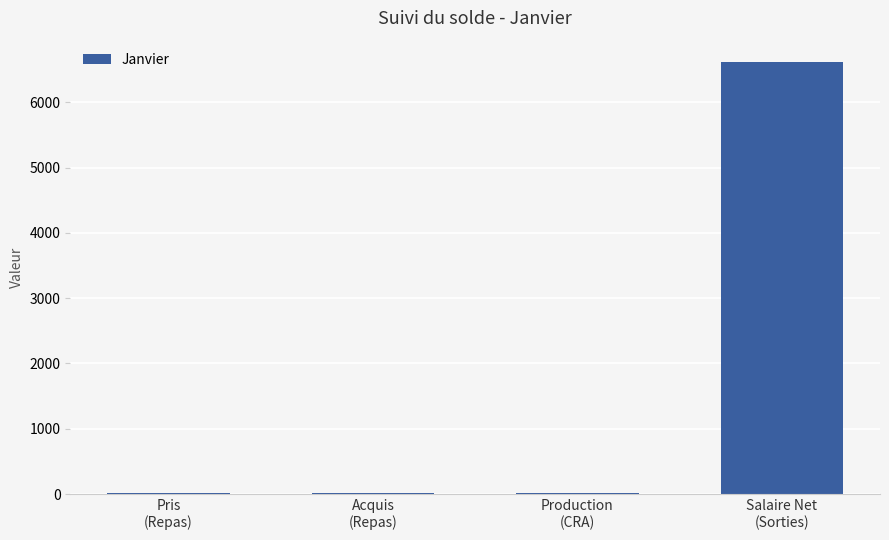

What is the maximum value shown in the chart?

6612.4